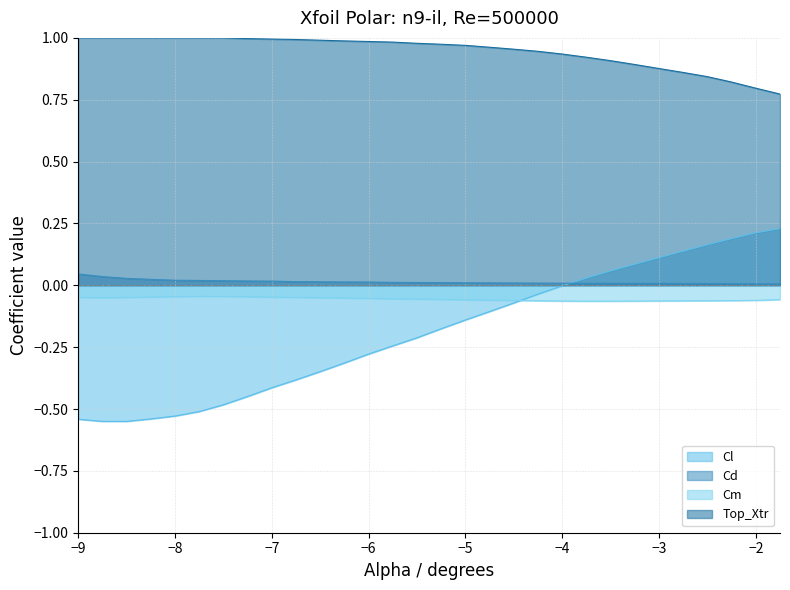

Reading right to left, extract all data points from this chart.

Cl: -1.75=0.2	-2.0=0.2	-2.25=0.2	-2.5=0.2	-2.75=0.1	-3.0=0.1	-3.25=0.1	-3.5=0.1	-3.75=0.0	-4.0=-0.0	-4.25=-0.0	-4.5=-0.1	-4.75=-0.1	-5.0=-0.1	-5.25=-0.2	-5.5=-0.2	-5.75=-0.2	-6.0=-0.3	-6.25=-0.3	-6.5=-0.3	-6.75=-0.4	-7.0=-0.4	-7.25=-0.4	-7.5=-0.5	-7.75=-0.5	-8.0=-0.5	-8.25=-0.5	-8.5=-0.6	-8.75=-0.6	-9.0=-0.5
Cd: -1.75=0.0	-2.0=0.0	-2.25=0.0	-2.5=0.0	-2.75=0.0	-3.0=0.0	-3.25=0.0	-3.5=0.0	-3.75=0.0	-4.0=0.0	-4.25=0.0	-4.5=0.0	-4.75=0.0	-5.0=0.0	-5.25=0.0	-5.5=0.0	-5.75=0.0	-6.0=0.0	-6.25=0.0	-6.5=0.0	-6.75=0.0	-7.0=0.0	-7.25=0.0	-7.5=0.0	-7.75=0.0	-8.0=0.0	-8.25=0.0	-8.5=0.0	-8.75=0.0	-9.0=0.0
Cm: -1.75=-0.1	-2.0=-0.1	-2.25=-0.1	-2.5=-0.1	-2.75=-0.1	-3.0=-0.1	-3.25=-0.1	-3.5=-0.1	-3.75=-0.1	-4.0=-0.1	-4.25=-0.1	-4.5=-0.1	-4.75=-0.1	-5.0=-0.1	-5.25=-0.1	-5.5=-0.1	-5.75=-0.1	-6.0=-0.1	-6.25=-0.1	-6.5=-0.1	-6.75=-0.0	-7.0=-0.0	-7.25=-0.0	-7.5=-0.0	-7.75=-0.0	-8.0=-0.0	-8.25=-0.0	-8.5=-0.0	-8.75=-0.1	-9.0=-0.0
Top_Xtr: -1.75=0.8	-2.0=0.8	-2.25=0.8	-2.5=0.8	-2.75=0.9	-3.0=0.9	-3.25=0.9	-3.5=0.9	-3.75=0.9	-4.0=0.9	-4.25=0.9	-4.5=1.0	-4.75=1.0	-5.0=1.0	-5.25=1.0	-5.5=1.0	-5.75=1.0	-6.0=1.0	-6.25=1.0	-6.5=1.0	-6.75=1.0	-7.0=1.0	-7.25=1.0	-7.5=1.0	-7.75=1.0	-8.0=1.0	-8.25=1.0	-8.5=1.0	-8.75=1.0	-9.0=1.0